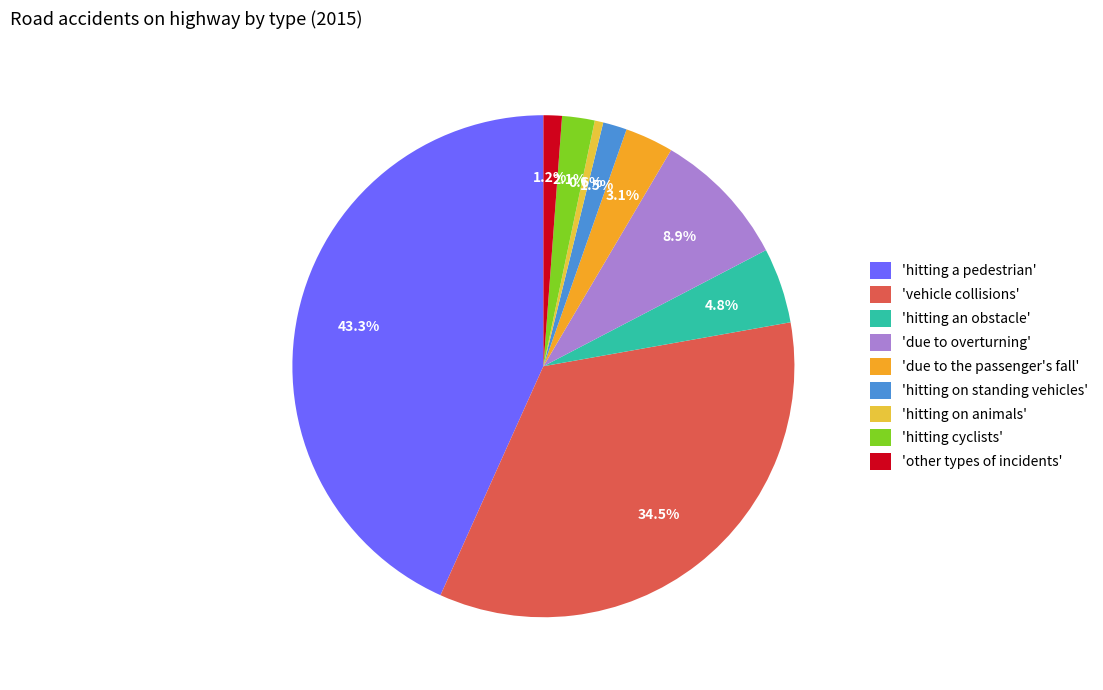

Which slice is the smallest?

'hitting on animals'